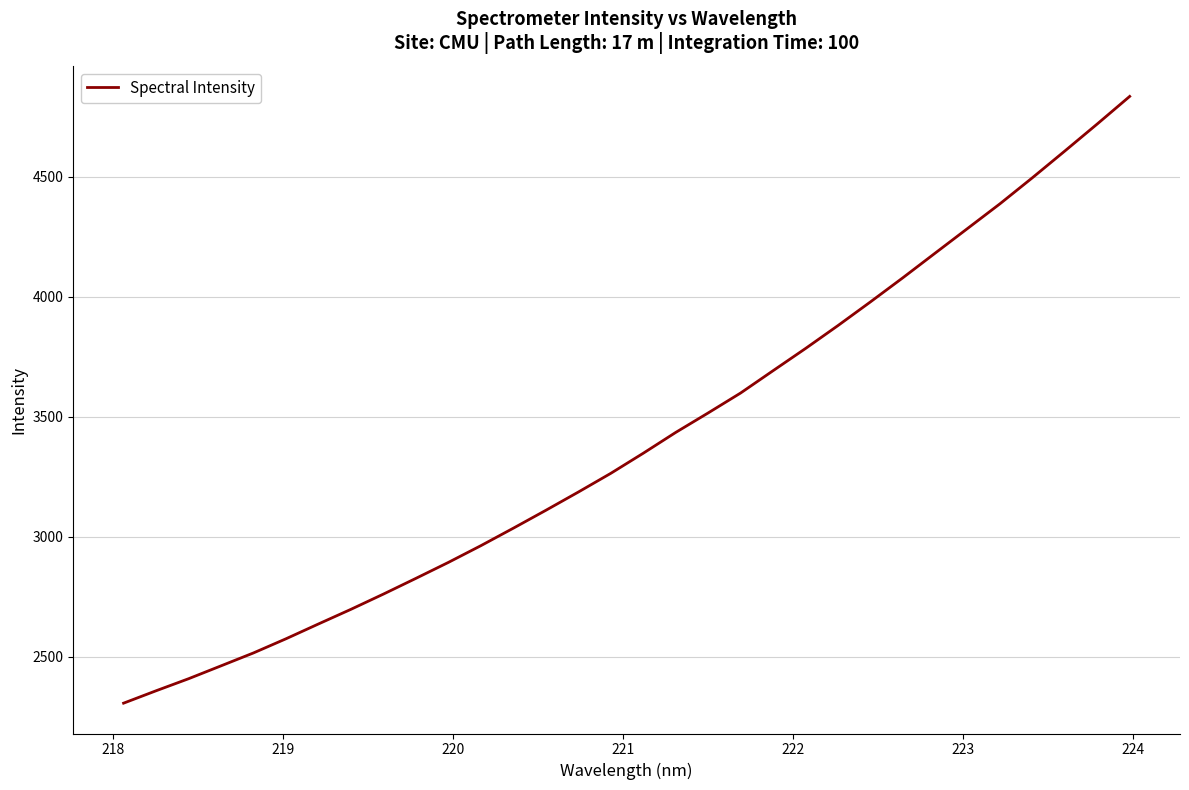

What is the minimum value shown in the chart?

2306.4